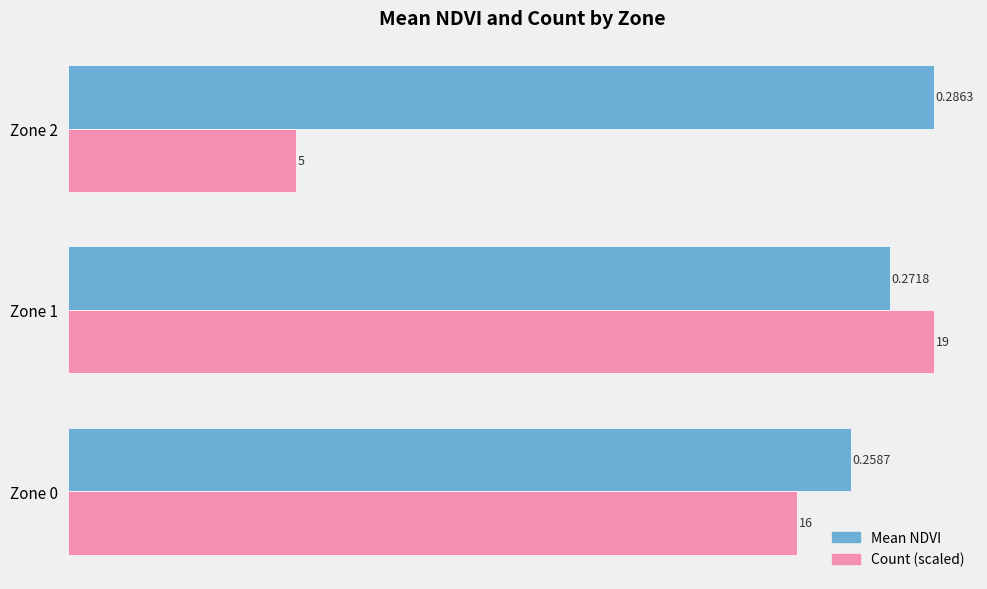

Which series has the largest total across all categories?

Mean NDVI